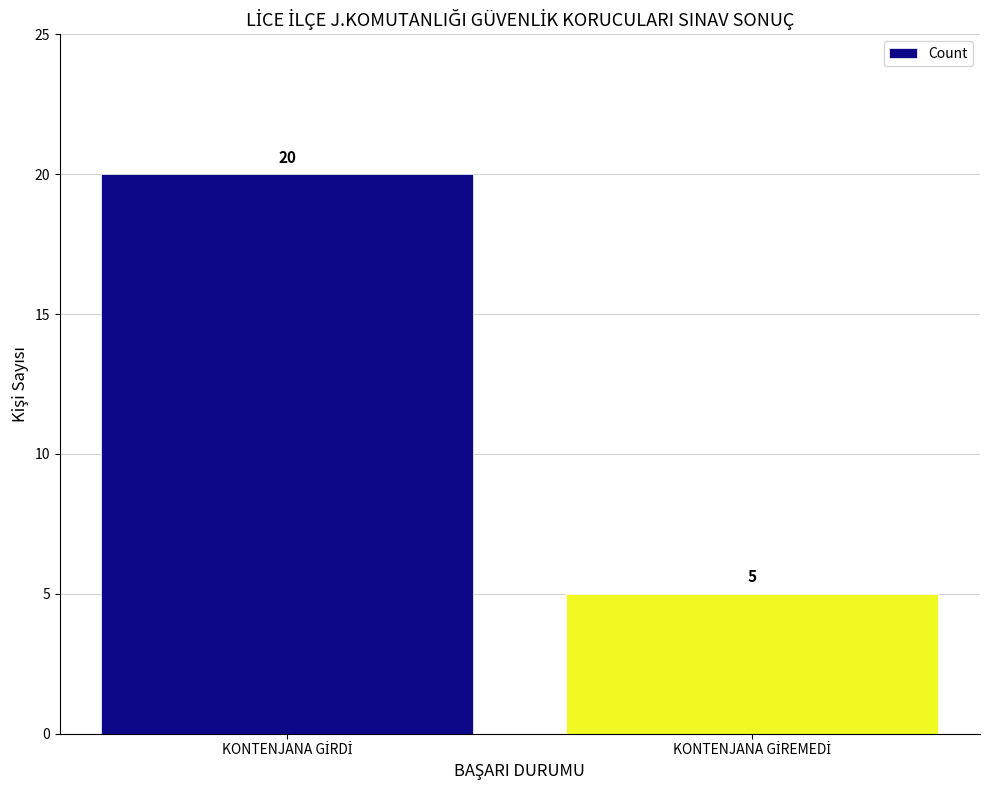

What is the value of the 2nd bar from the left?

5